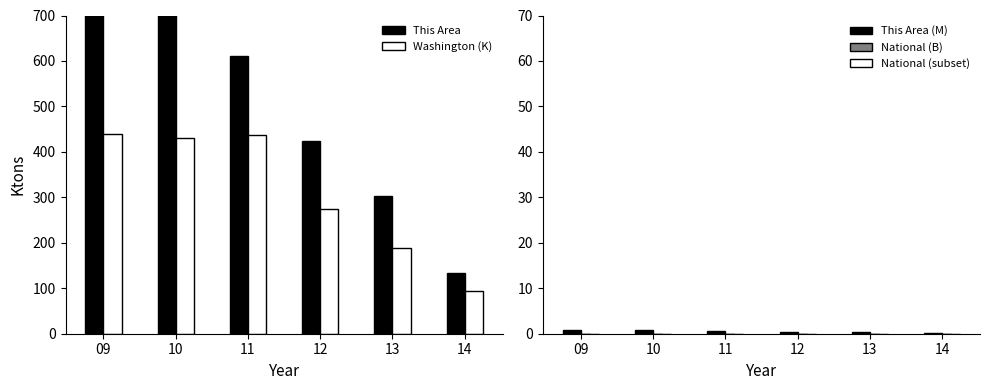

What value does the This Area series have at 12?

425.0